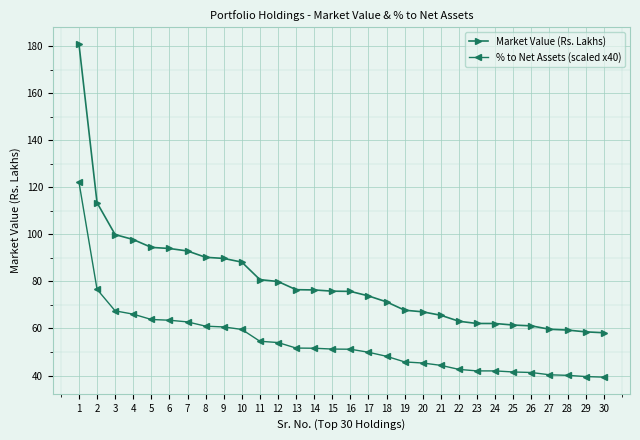

What is the average value of the % to Net Assets (scaled x40) series?

54.0